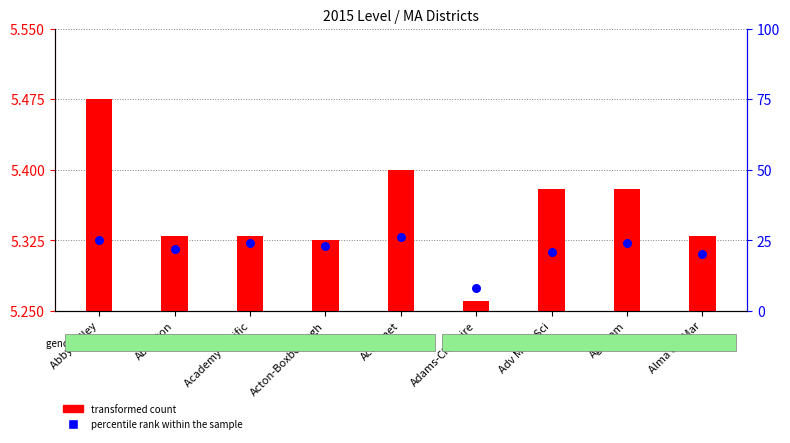

At how many categories does at least one series exceed 8?

8